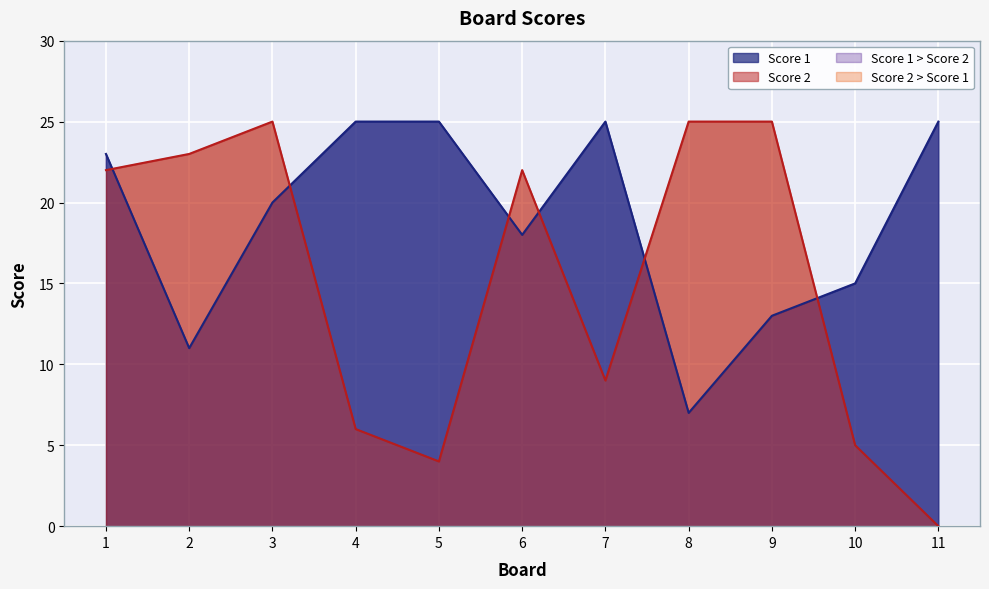

List the labels in order of Score 2 value, smallest first.

11, 5, 10, 4, 7, 1, 6, 2, 3, 8, 9